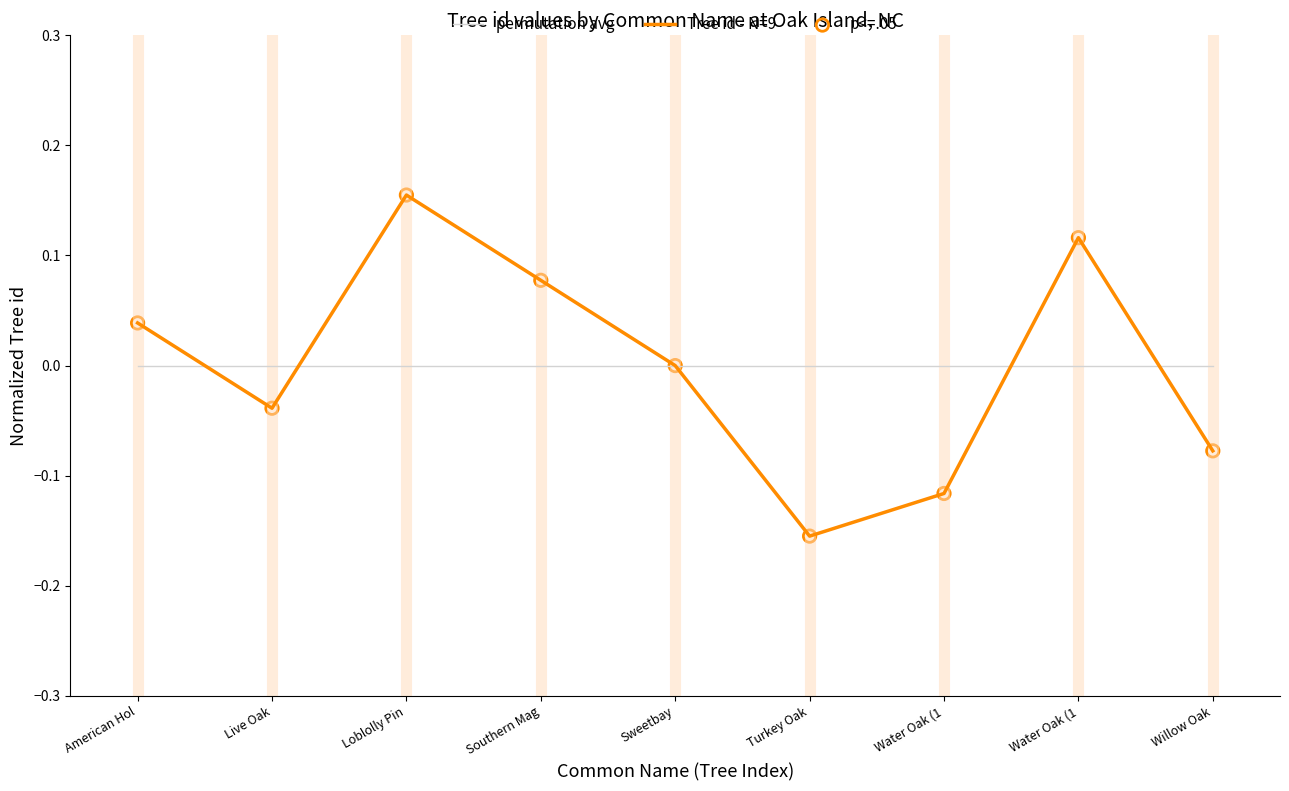

What are all the series names shown in the legend?

permutation avg, Tree id - N=9, p<=.05